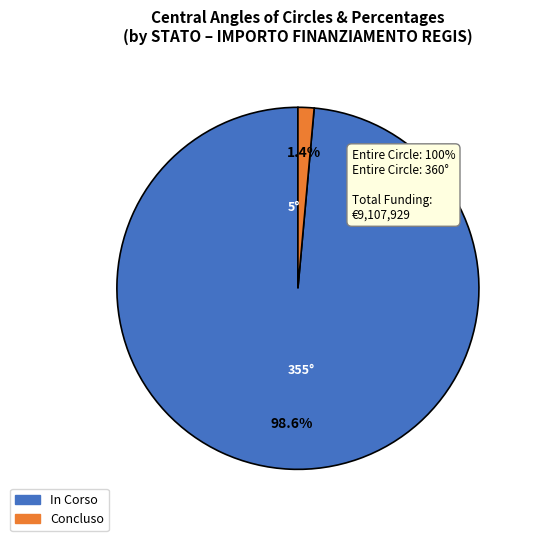

Rank the categories by value from highest to lowest.

In Corso, Concluso